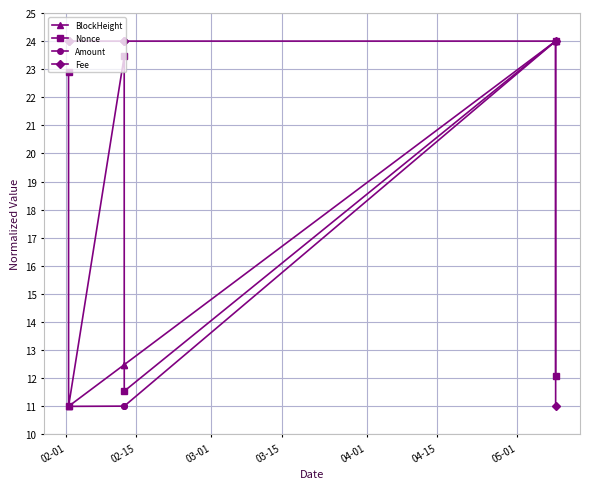

What is the value of the BlockHeight point at the 6th from the left?

24.0